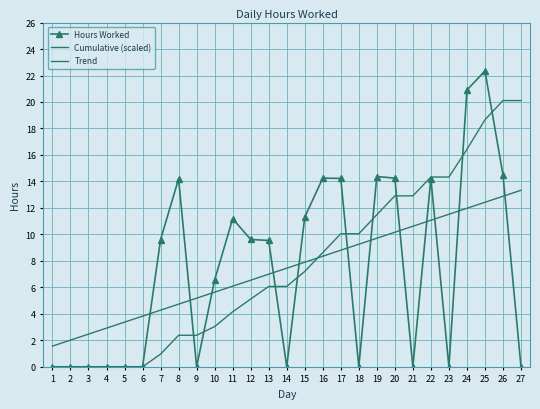

Rank the series at 14 from highest to lowest value.

Trend, Cumulative (scaled), Hours Worked